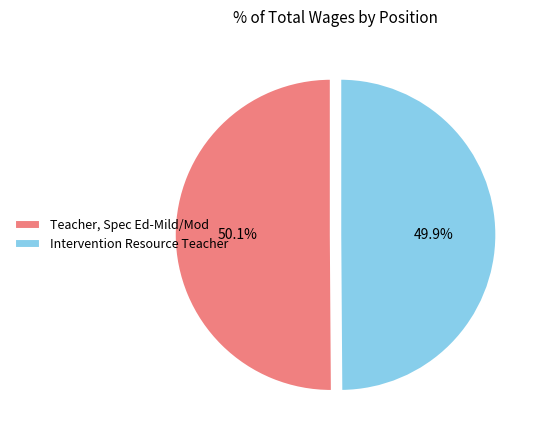

Does any single category account for the majority?

Yes